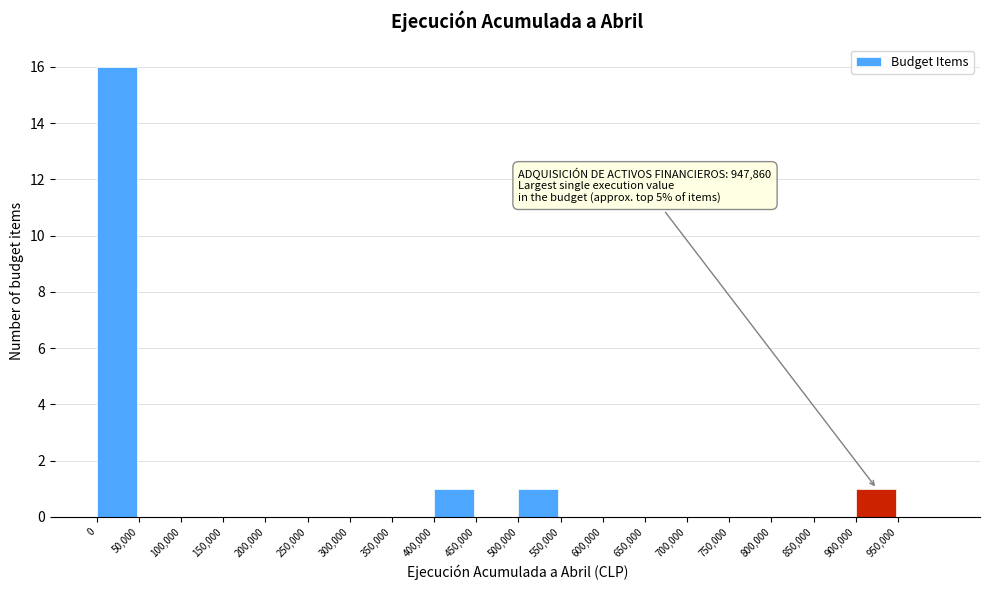

Which range on the x-axis has the tallest bar?

0 to 50000